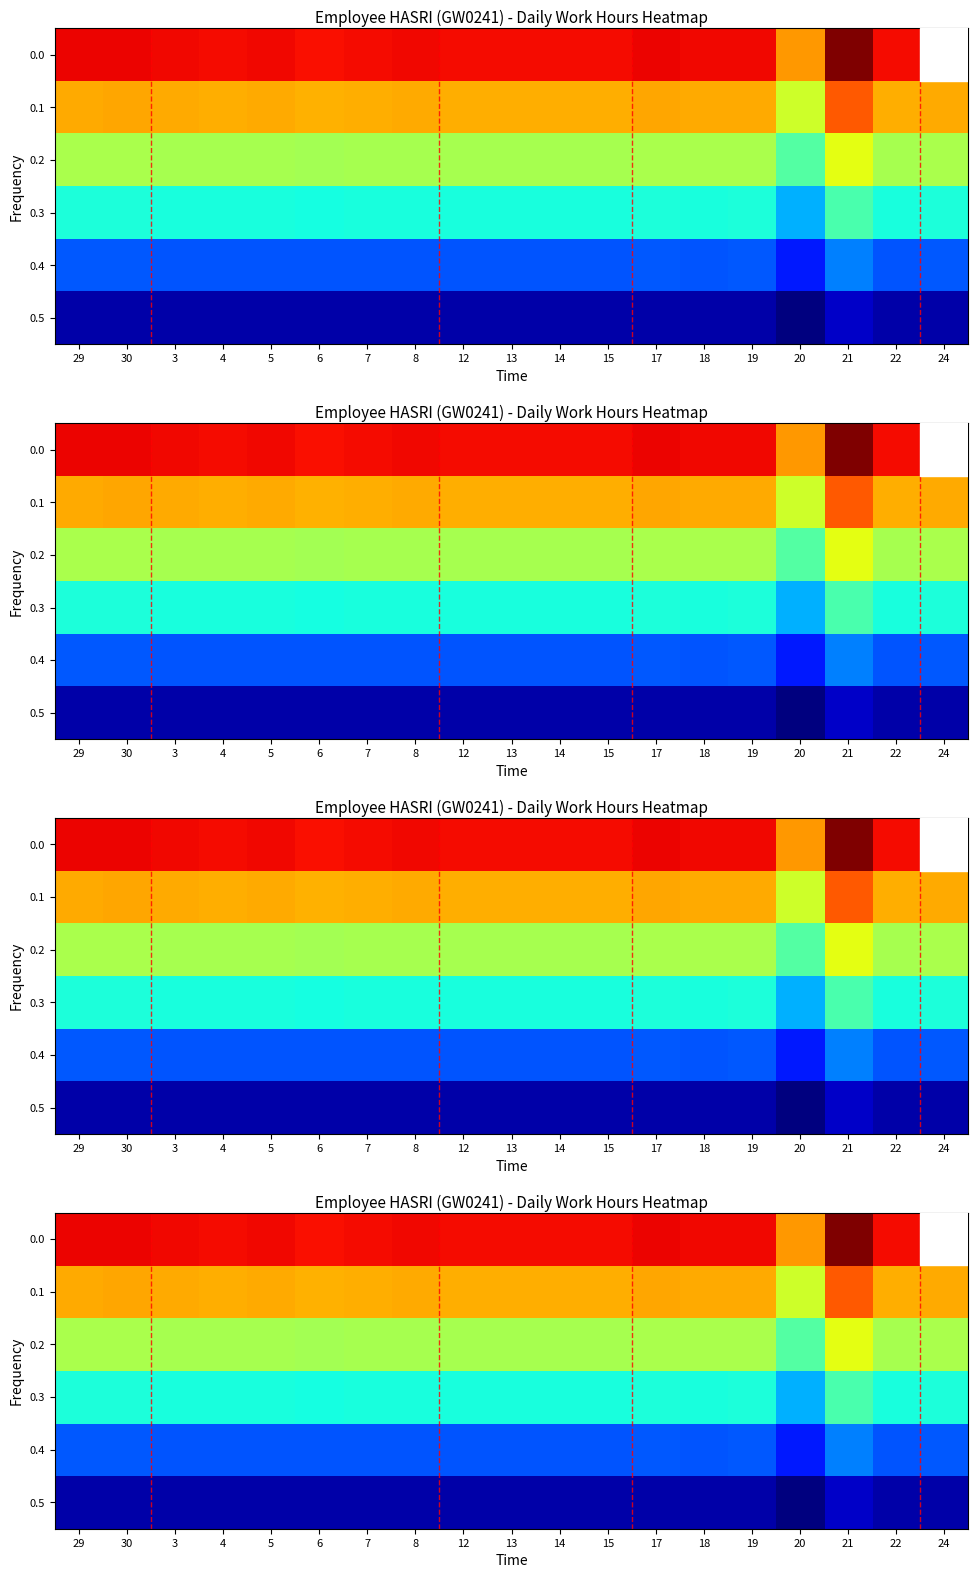

What is the spread (max minus min) of values at 4?

7.2